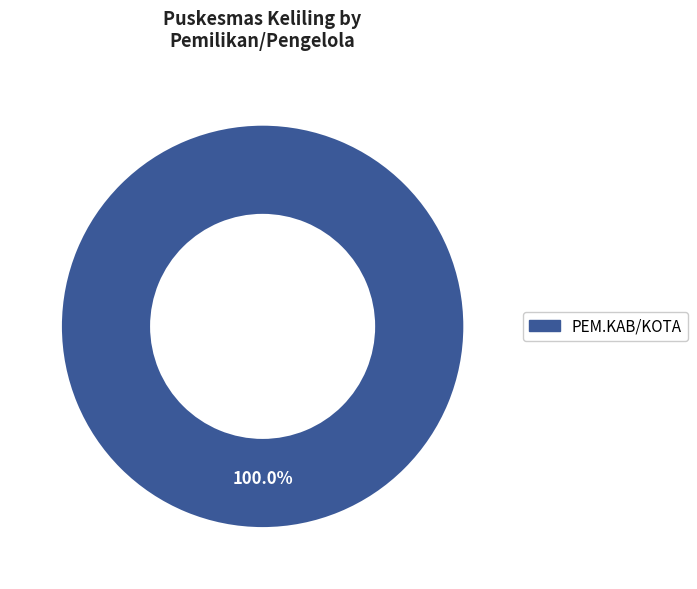

Does any single category account for the majority?

Yes